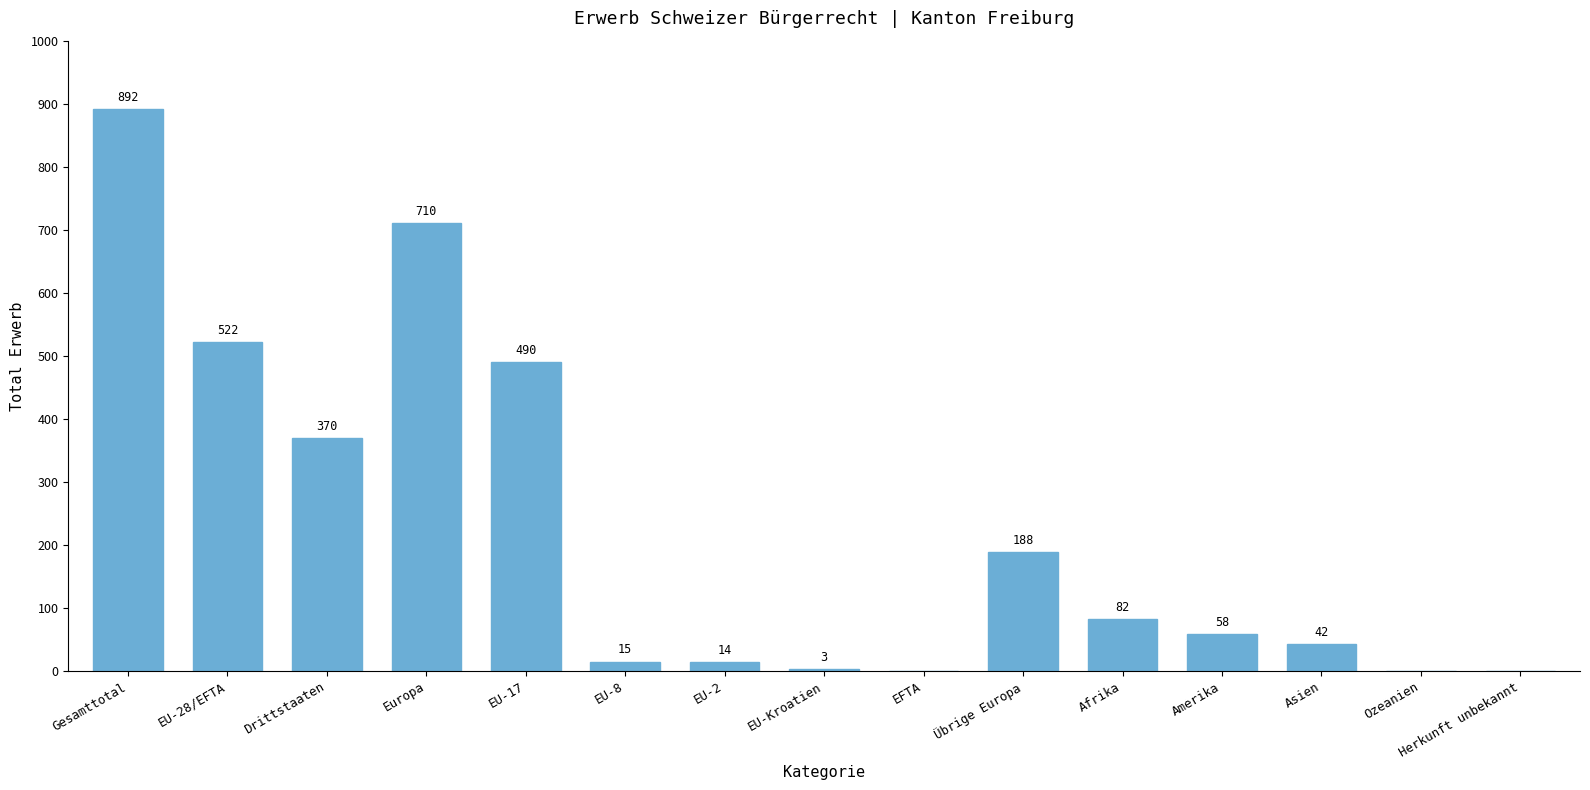

Which has a higher value, Amerika or Herkunft unbekannt?

Amerika